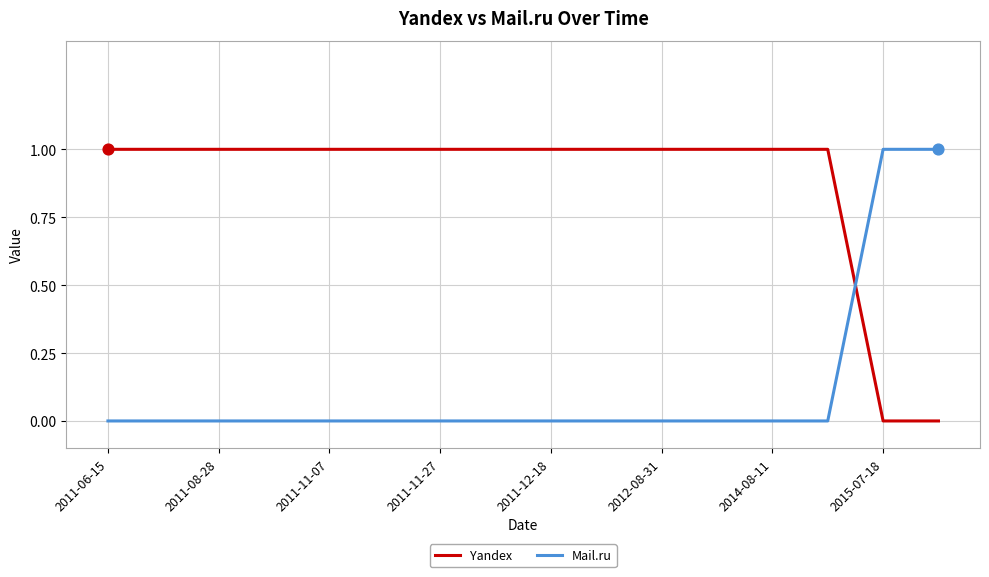

Which series has the largest total across all categories?

Yandex